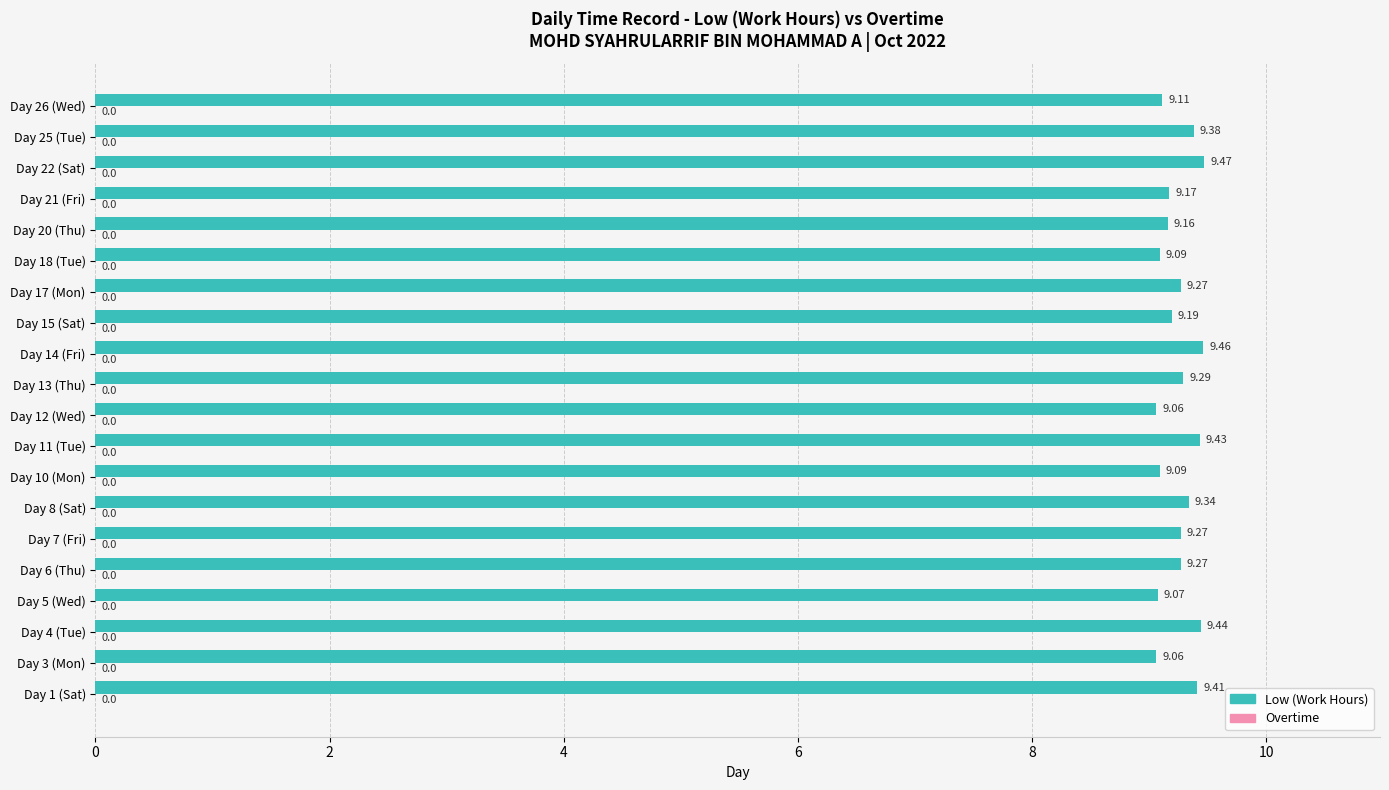

What is the difference between the second highest and minimum values?

0.4